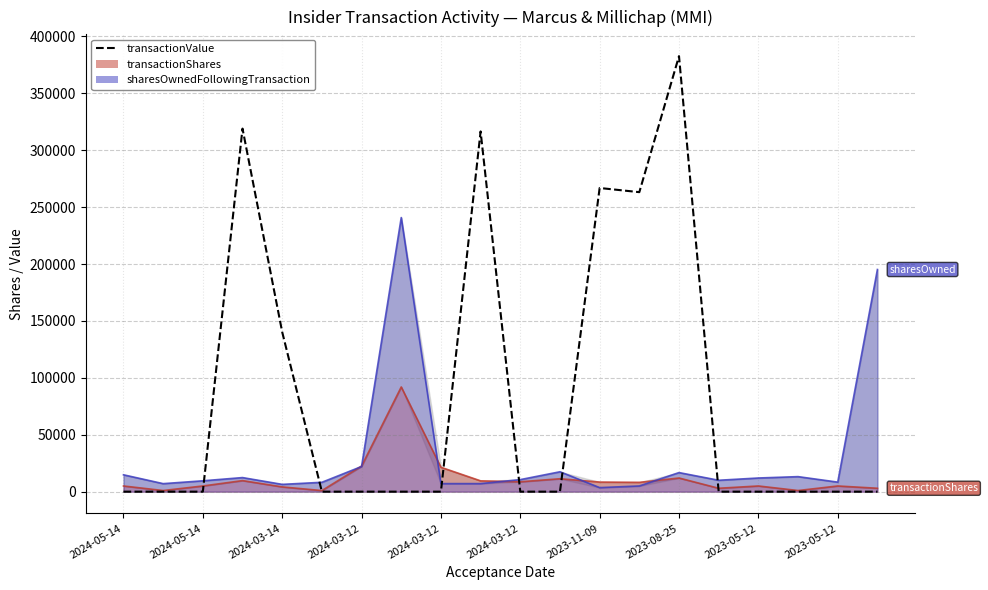

What is the difference between the maximum and minimum values?

382680